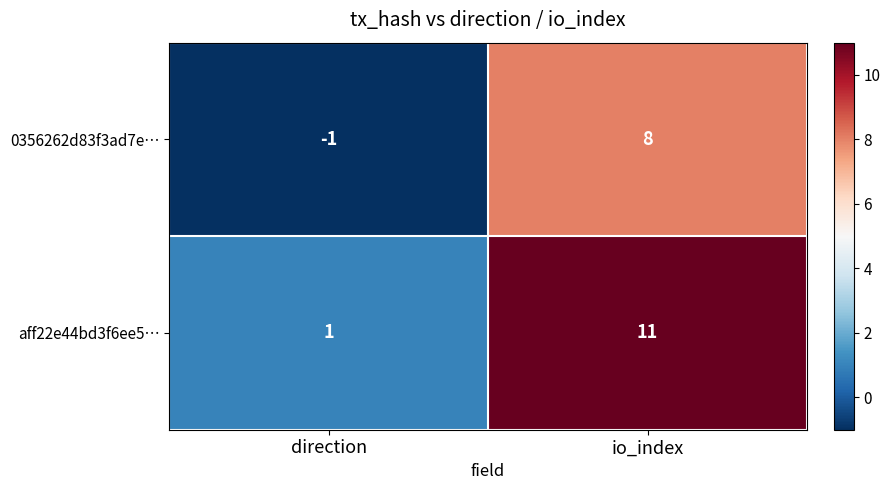

Reading right to left, transcribe all the data shown in this chart.

0356262d83f3ad7e…: 8	-1
aff22e44bd3f6ee5…: 11	1